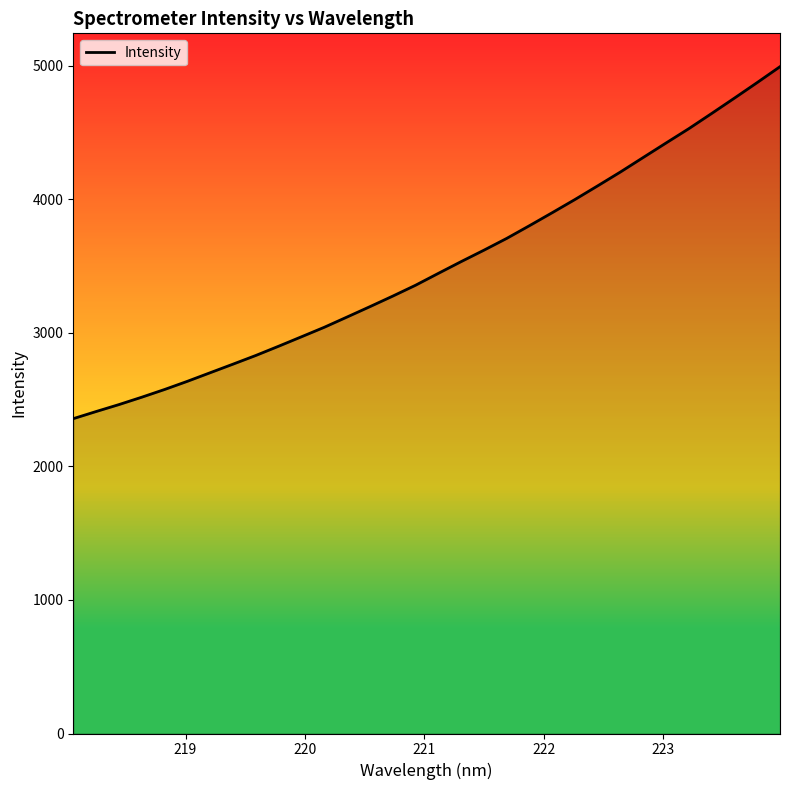

What is the difference between the maximum and minimum values?

2635.1